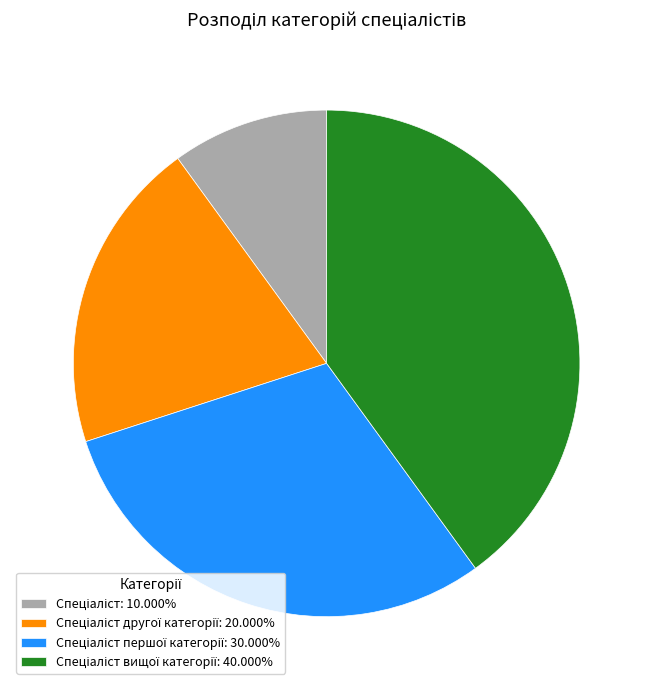

Is there any slice that represents more than half of the pie?

No